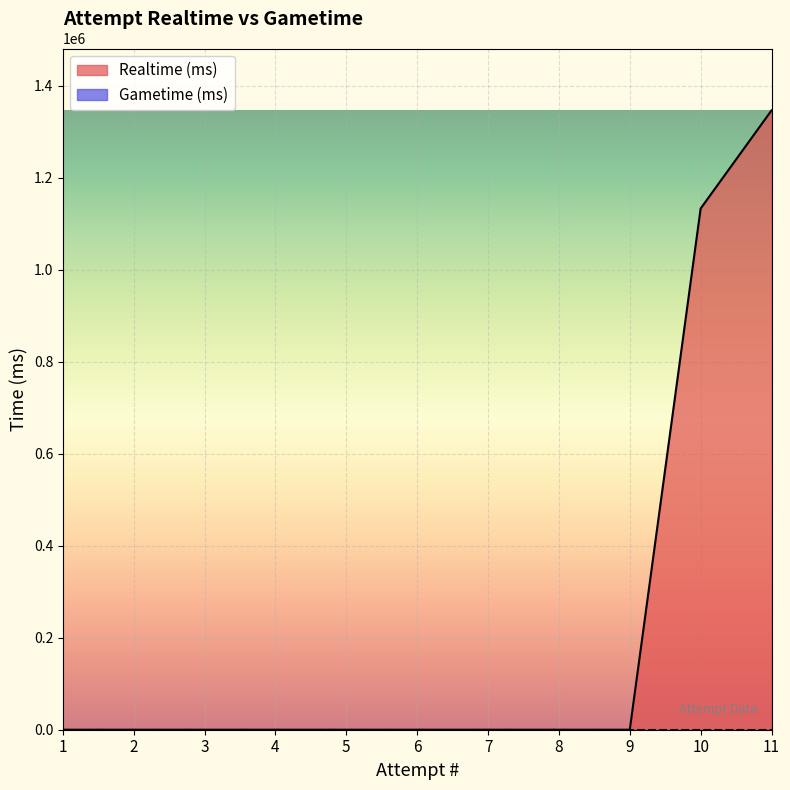

Rank the categories by value from lowest to highest.

1, 2, 3, 4, 5, 6, 7, 8, 9, 10, 11